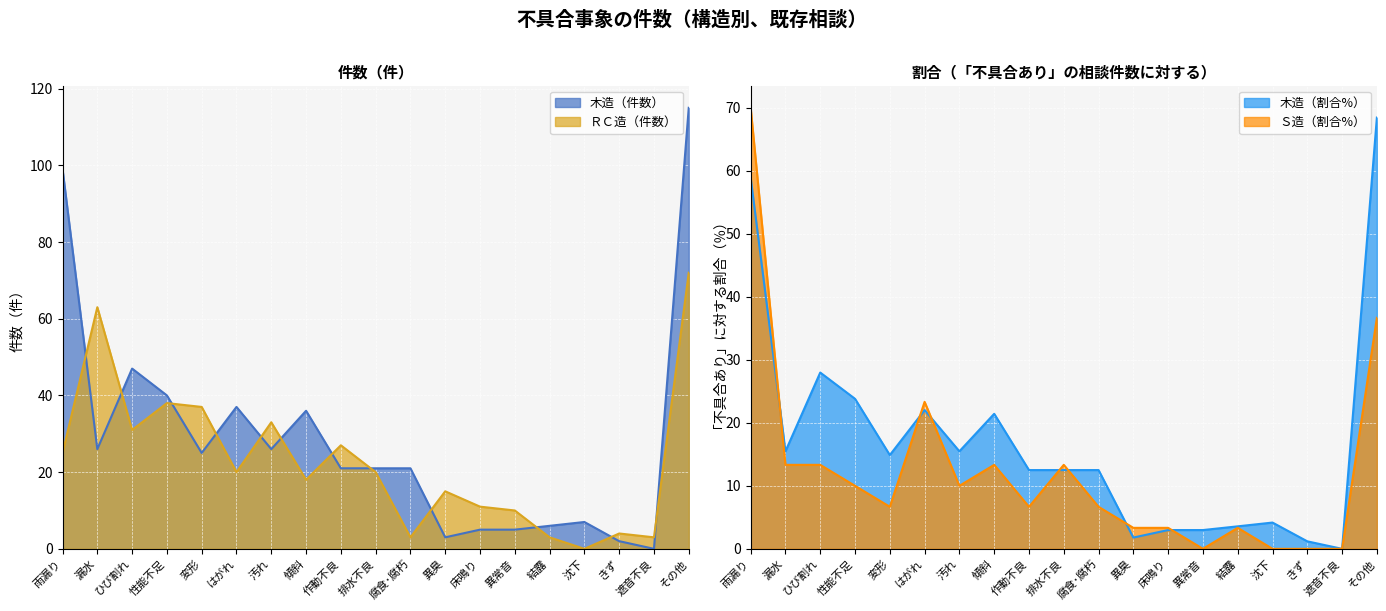

After their last crossing, which series has the higher values: ＲＣ造（件数） or 木造（割合%）?

ＲＣ造（件数）